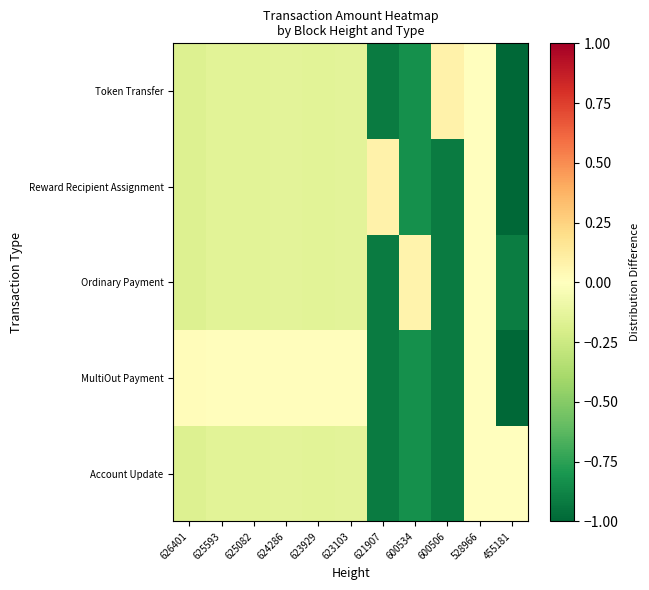

Which series has the largest range (max minus min)?

Reward Recipient Assignment